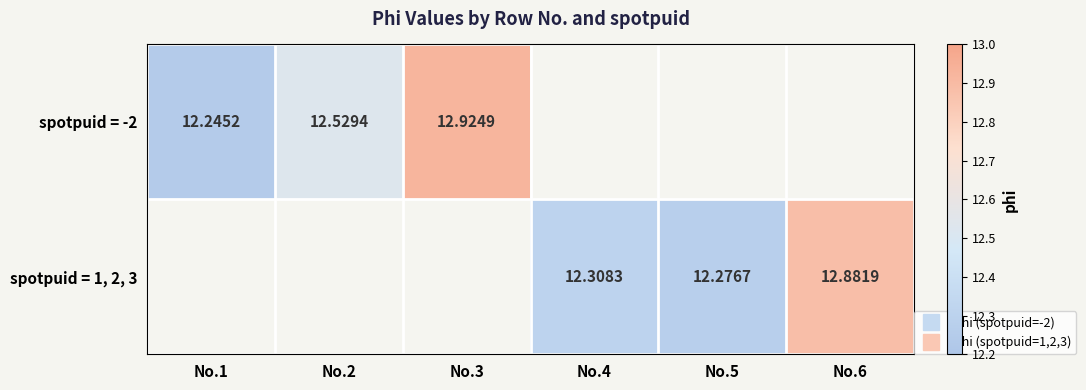

List the series in order of their peak value, highest first.

spotpuid = -2, spotpuid = 1, 2, 3